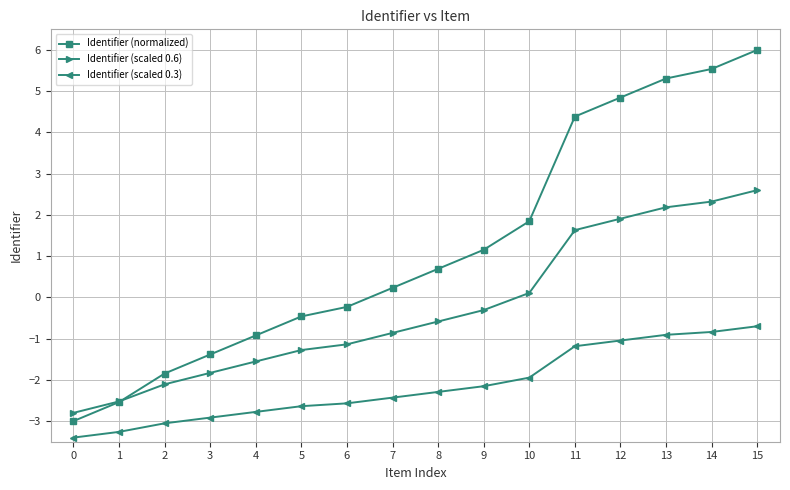

Between 0 and 9, which series saw the biggest shift?

Identifier (normalized)